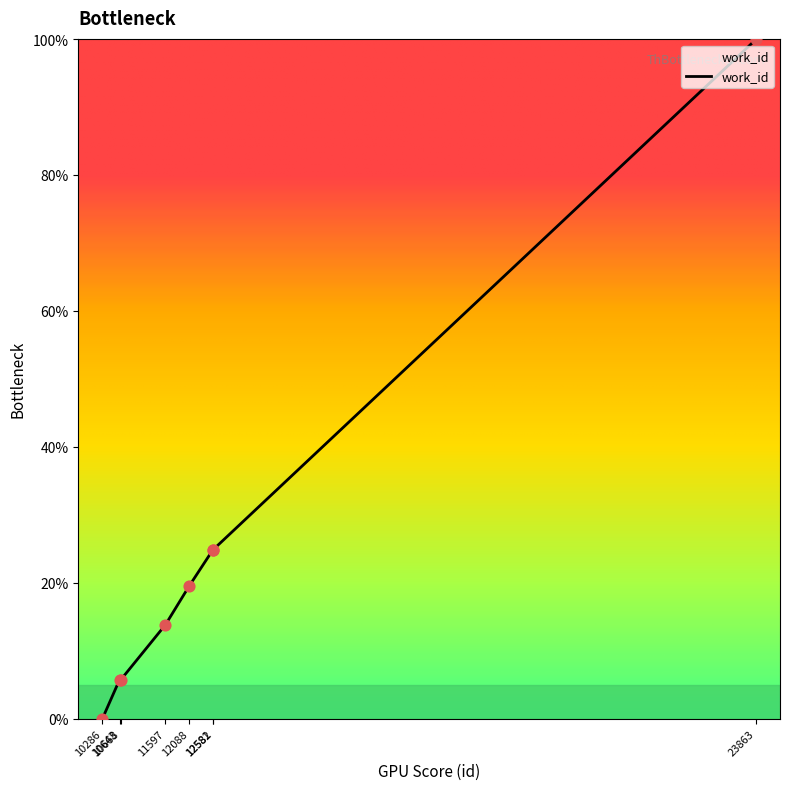

What is the change in value from 10286 to 10643?

+5.7